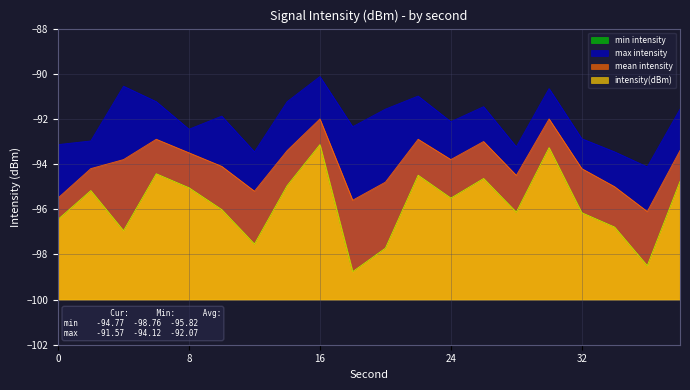

The min intensity series shows -96.4 at 0. True or false?

True